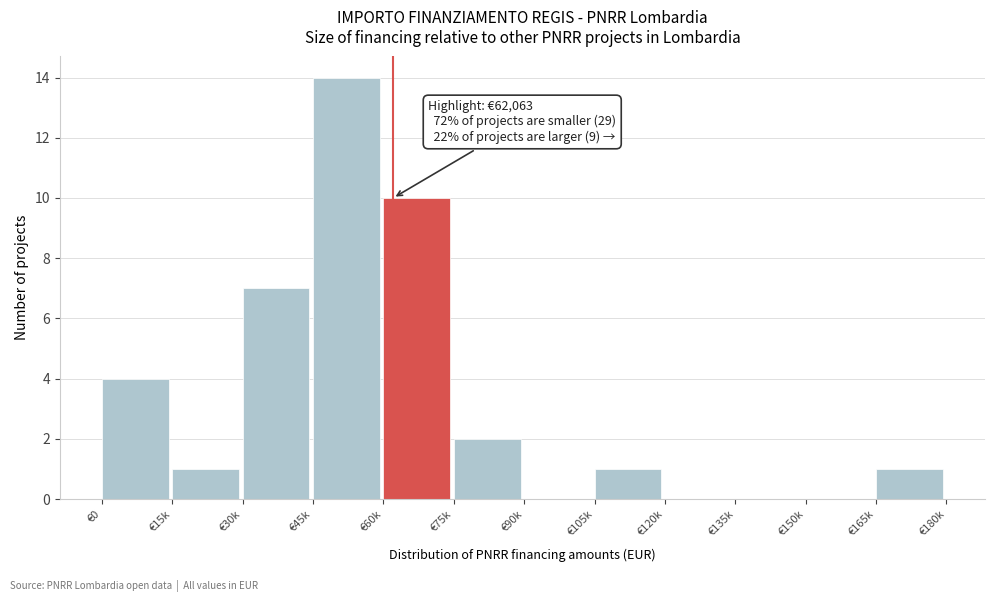

Reading left to right, list all the values displayed in this chart.

€0=4	€15k=1	€30k=7	€45k=14	€60k=10	€75k=2	€90k=0	€105k=1	€120k=0	€135k=0	€150k=0	€165k=1